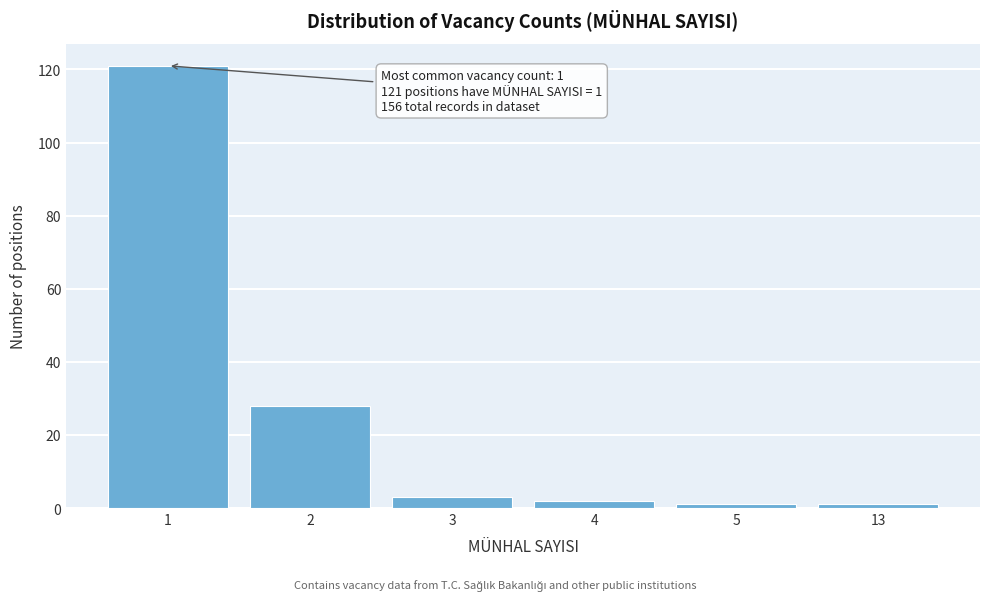

Reading left to right, extract all data points from this chart.

1=121	2=28	3=3	4=2	5=1	13=1